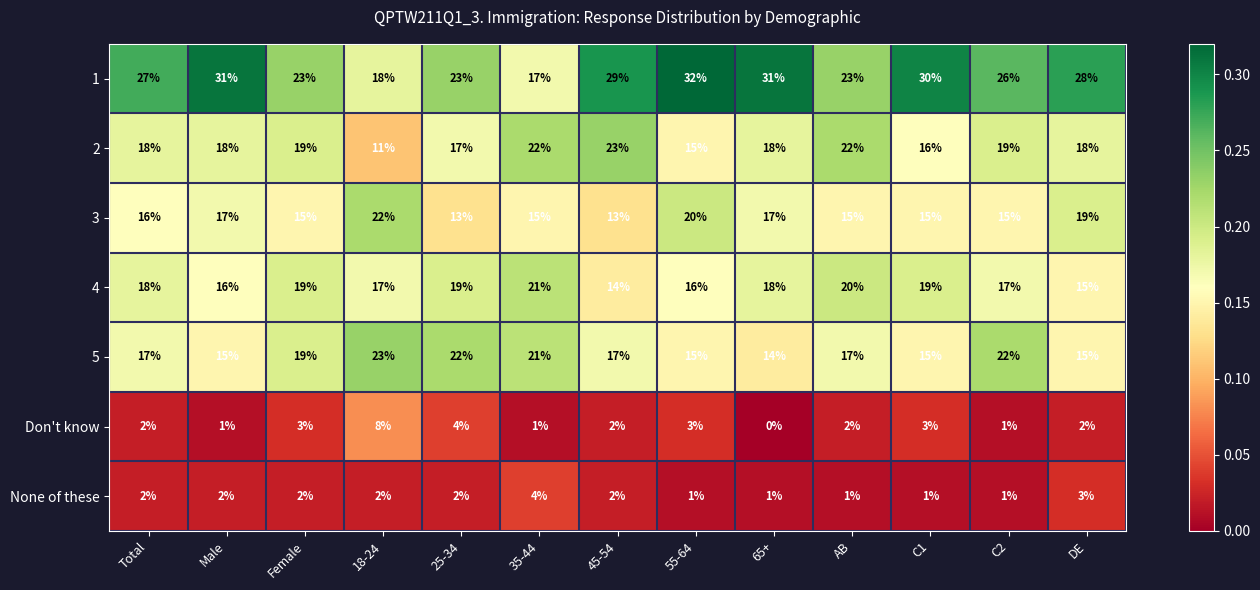

Is the value of None of these at 25-34 greater than the value of 1 at AB?

No